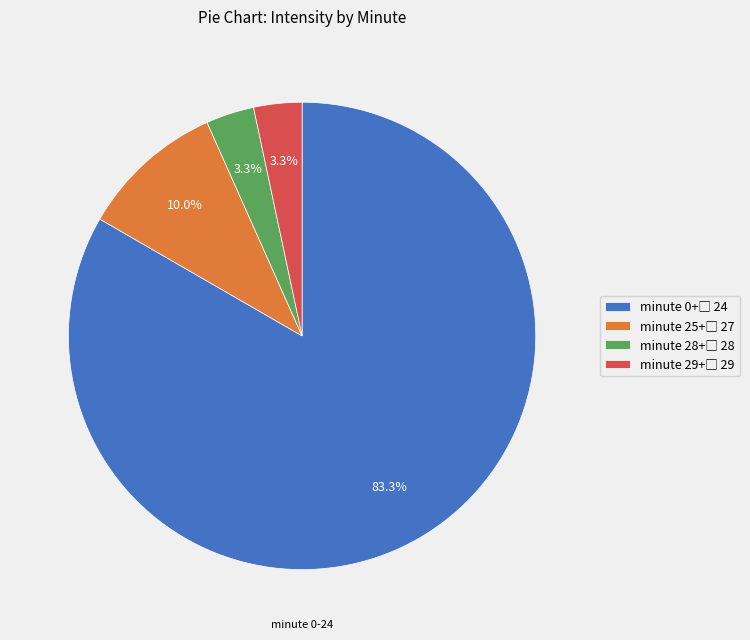

Is there a majority slice in this chart?

Yes